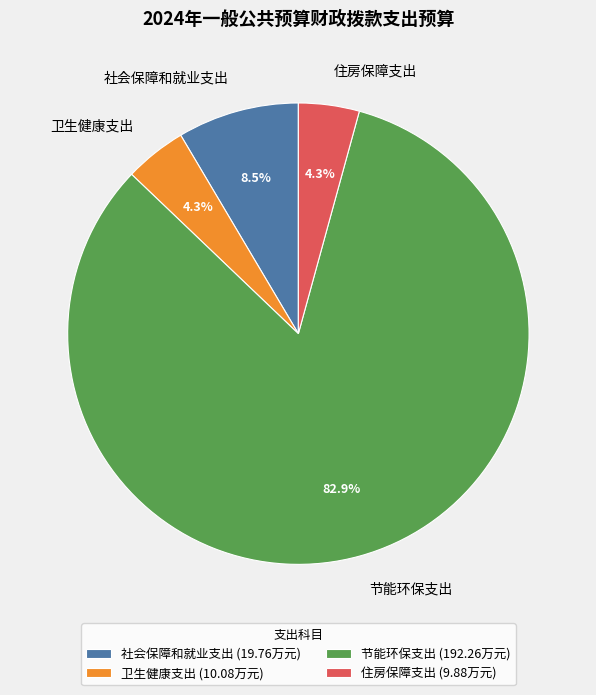

Does 卫生健康支出 represent more than half of the total?

No